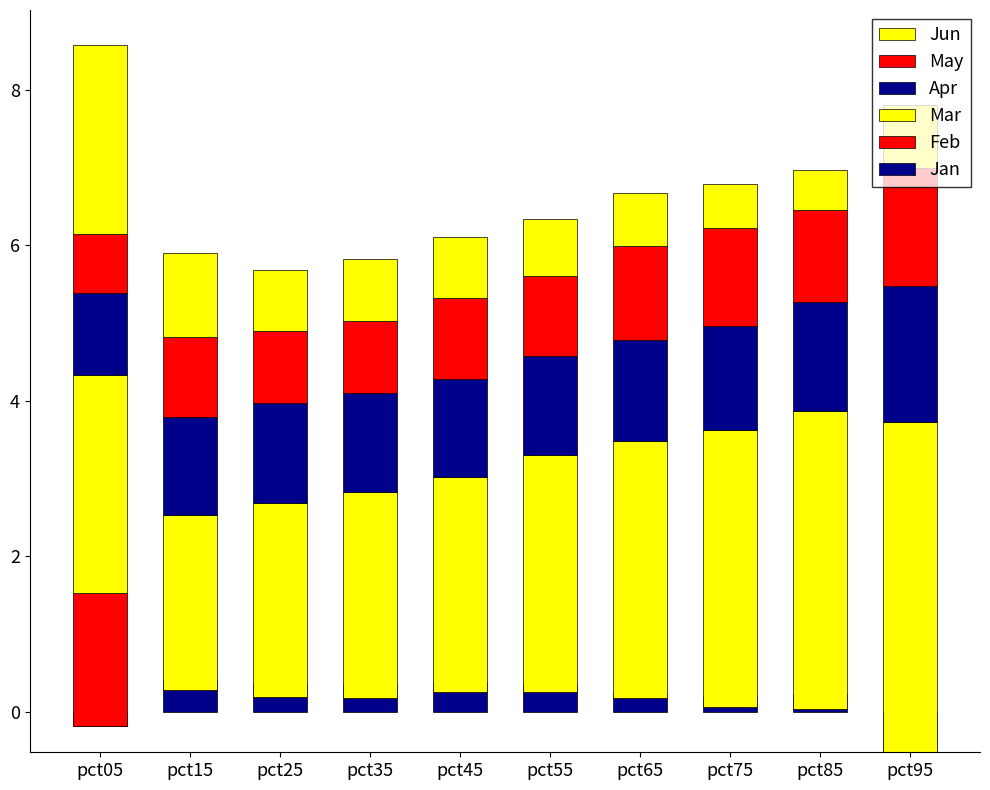

What is the difference between the maximum and second lowest values in the Feb series?

1.9